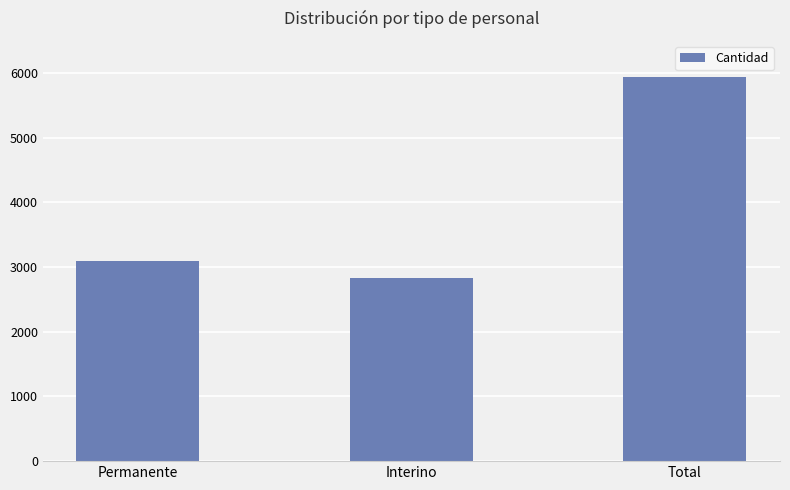

List the labels in order of value, largest first.

Total, Permanente, Interino